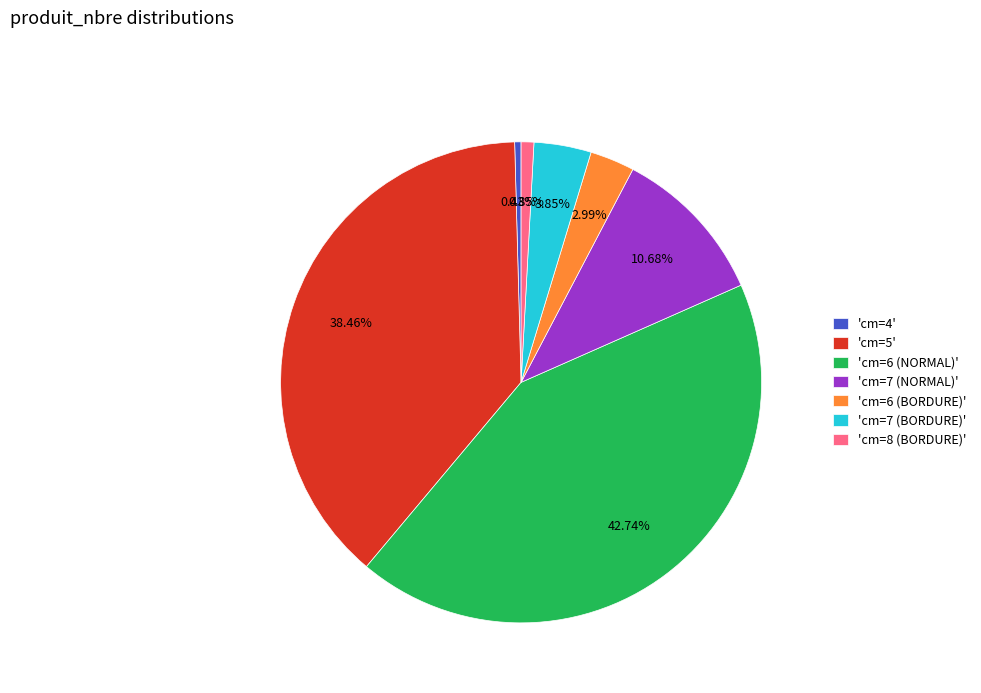

Is 'cm=6 (NORMAL)' the majority of the pie?

No